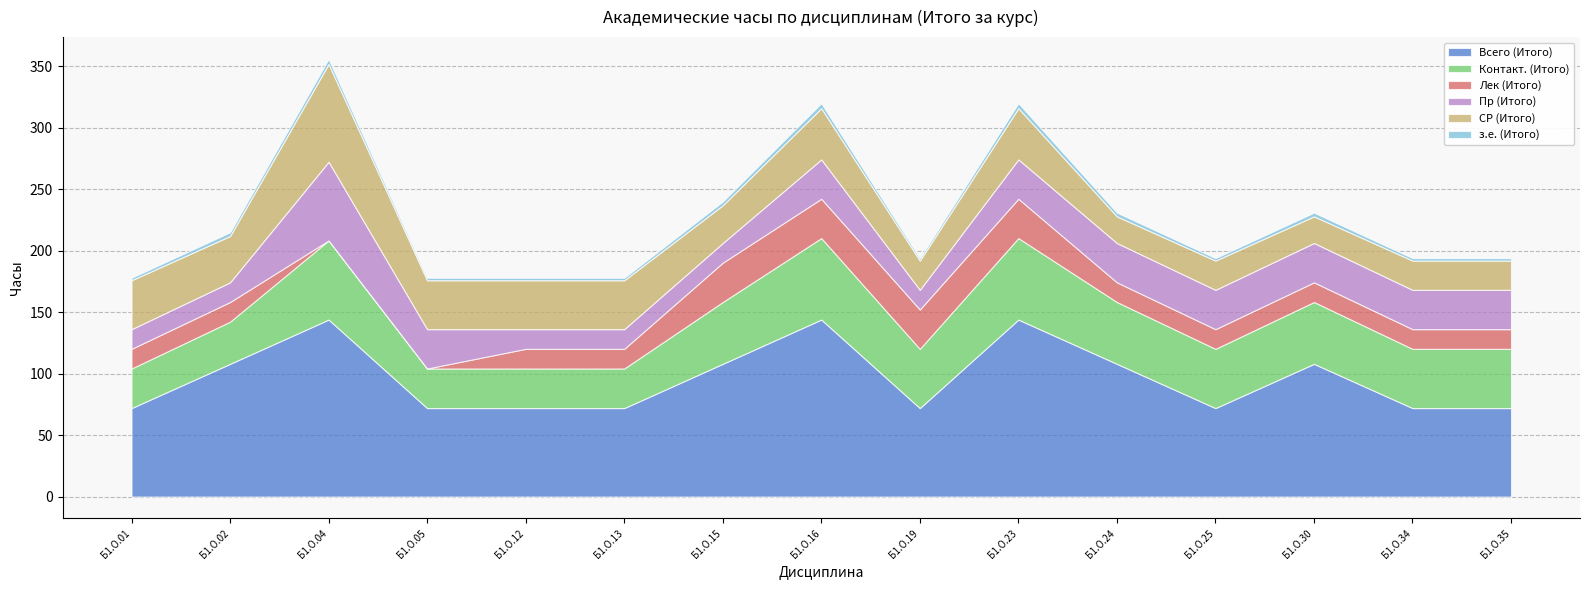

At which category does Пр (Итого) reach its first local peak?

Б1.О.04